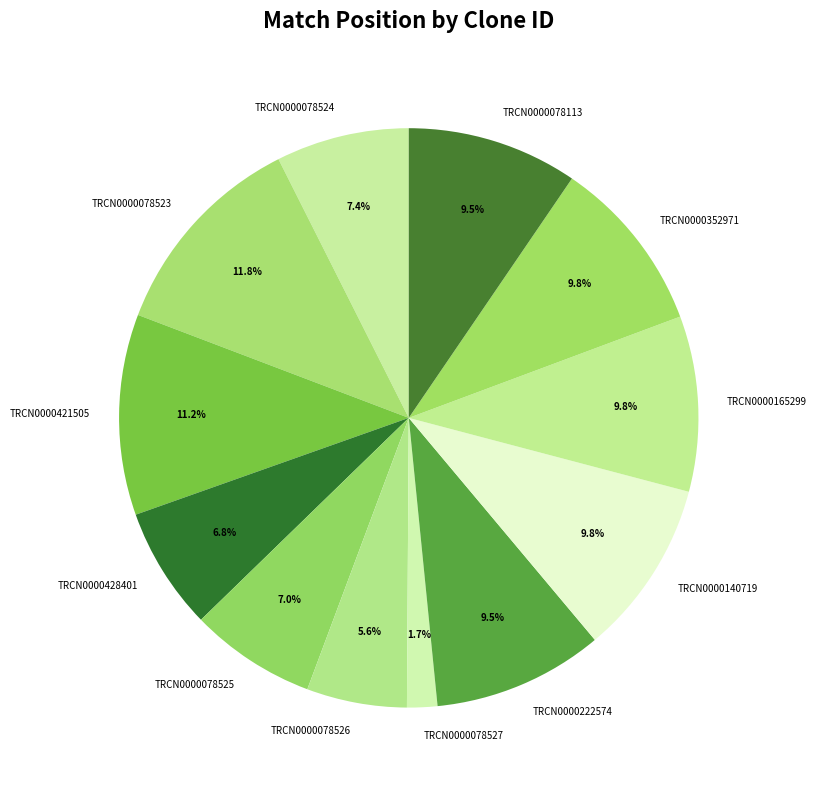

What is the largest slice in the pie chart?

TRCN0000078523